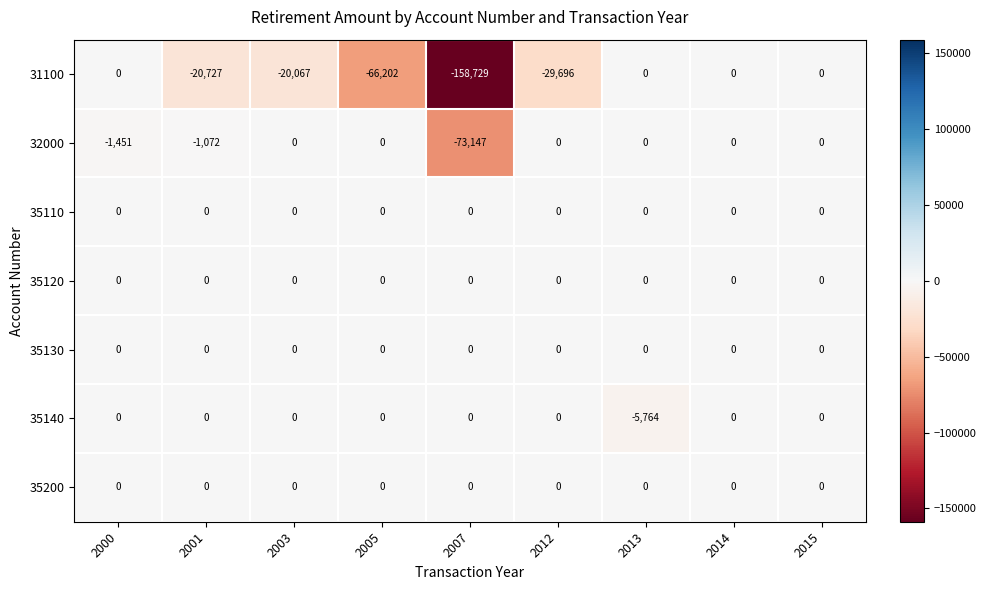

How many data points does each series have?

9